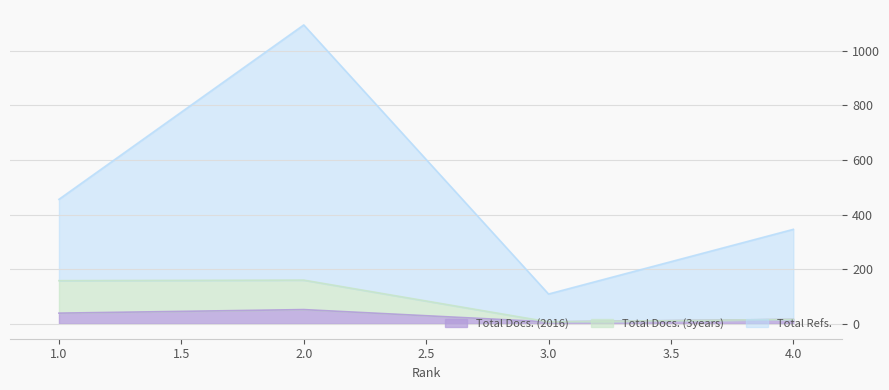

How many lines are shown in the chart?

3